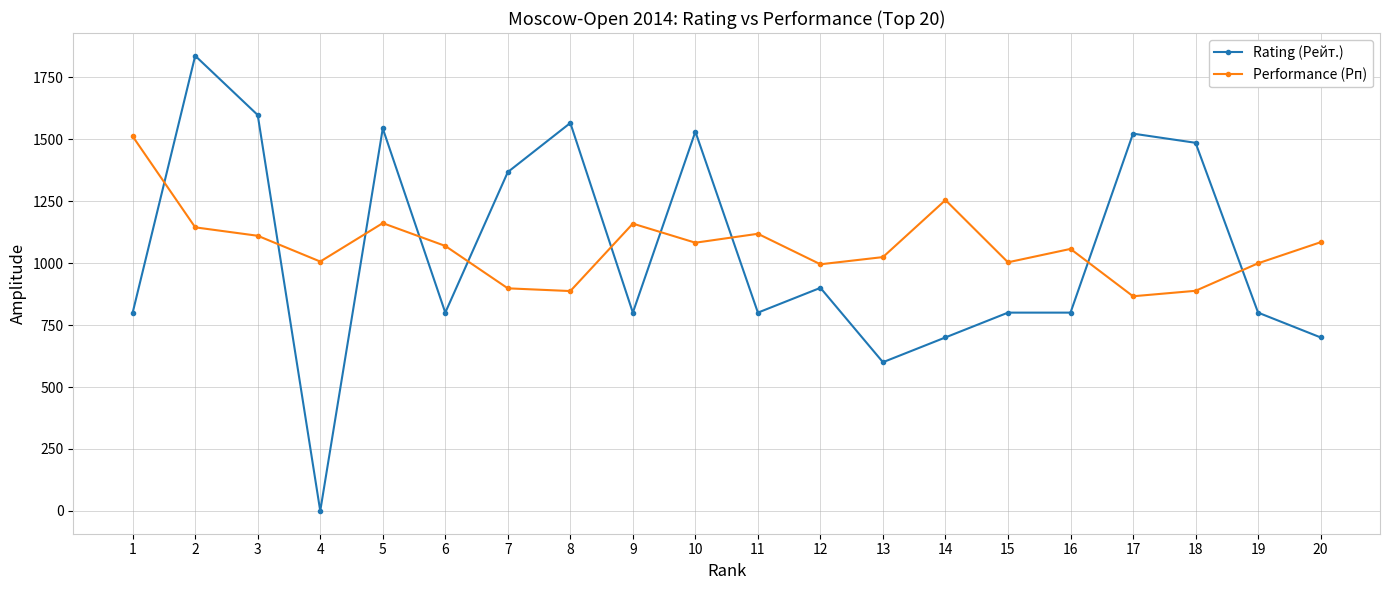

Is it true that Performance (Рп) equals 1057 at 16?

True